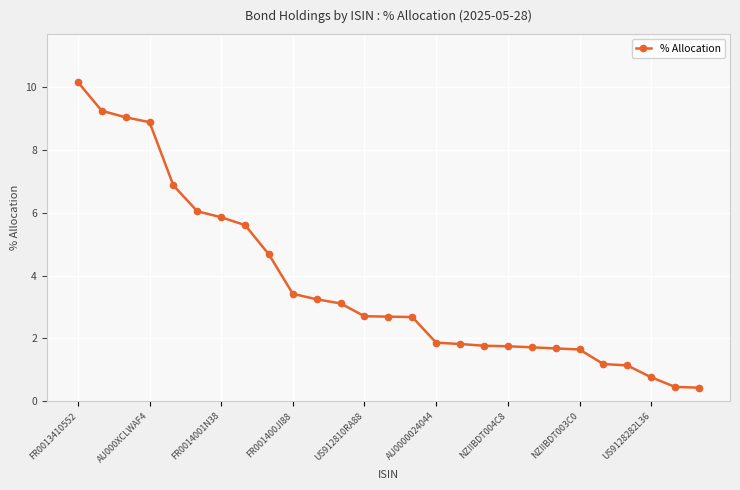

What is the greatest value displayed?

10.2